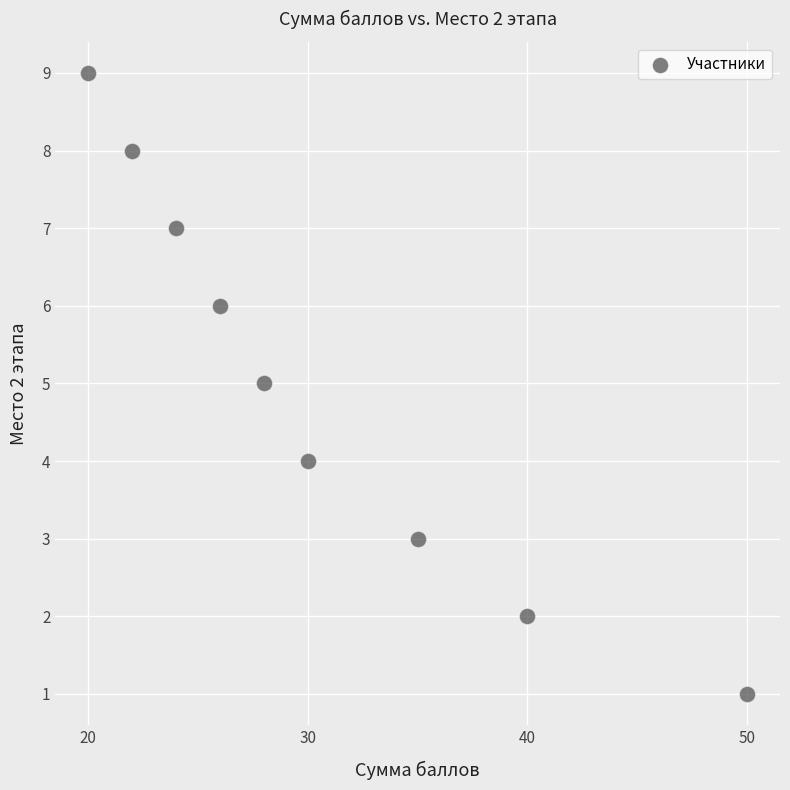

What is the average X value?

31